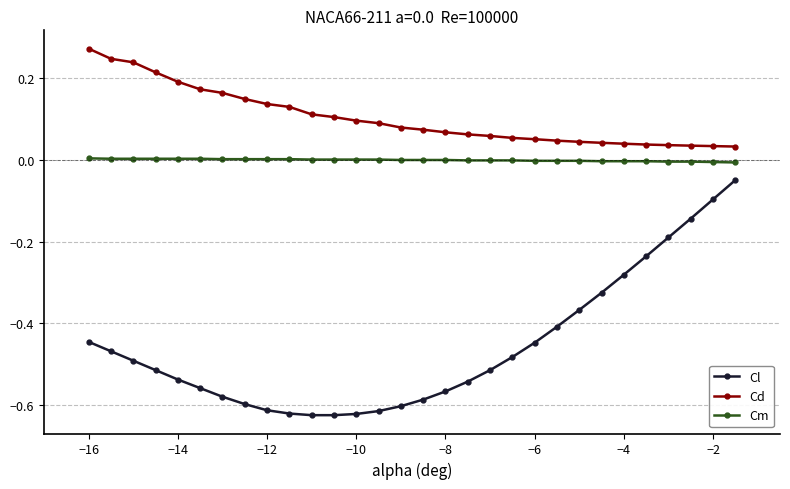

Which series has the largest total across all categories?

Cd